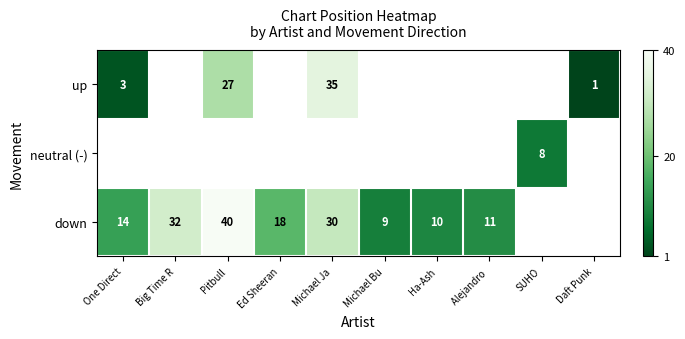

What is the difference between the highest and lowest values at Michael Ja?

5.0